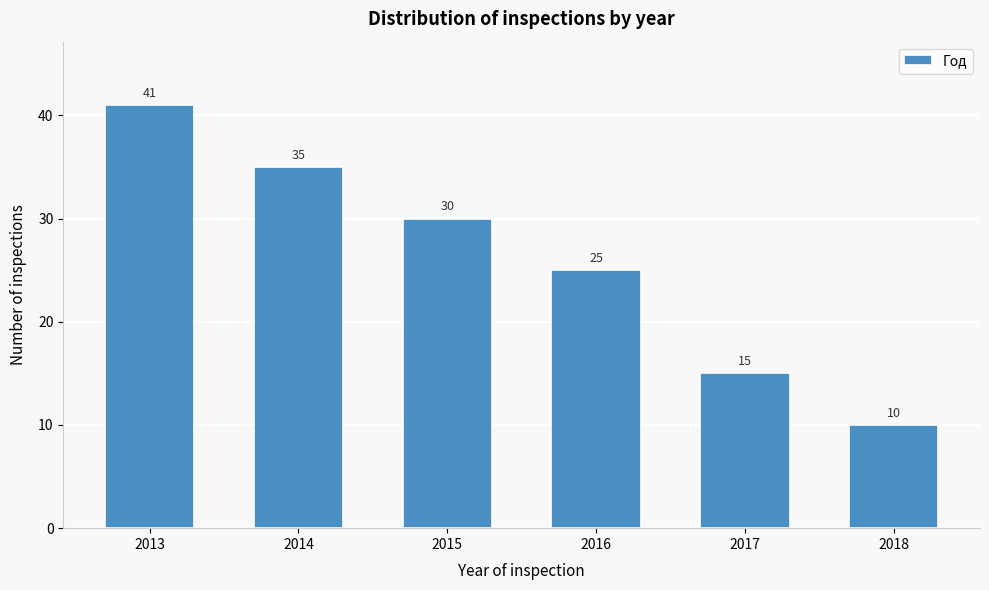

Reading left to right, extract all data points from this chart.

2013=41	2014=35	2015=30	2016=25	2017=15	2018=10